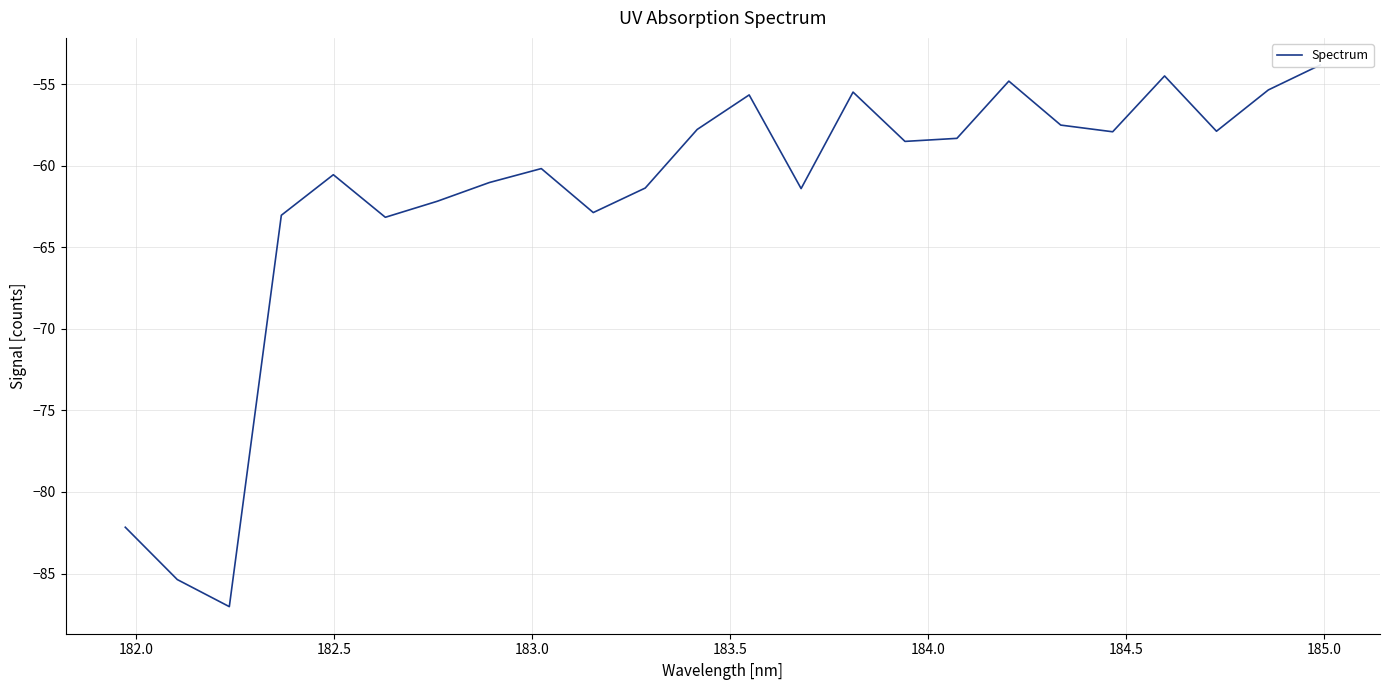

Reading right to left, what are all the values shown in this chart?

-53.8	-55.3	-57.9	-54.5	-57.9	-57.5	-54.8	-58.3	-58.5	-55.5	-61.4	-55.7	-57.8	-61.4	-62.9	-60.2	-61.0	-62.2	-63.2	-60.5	-63.0	-87.0	-85.4	-82.2